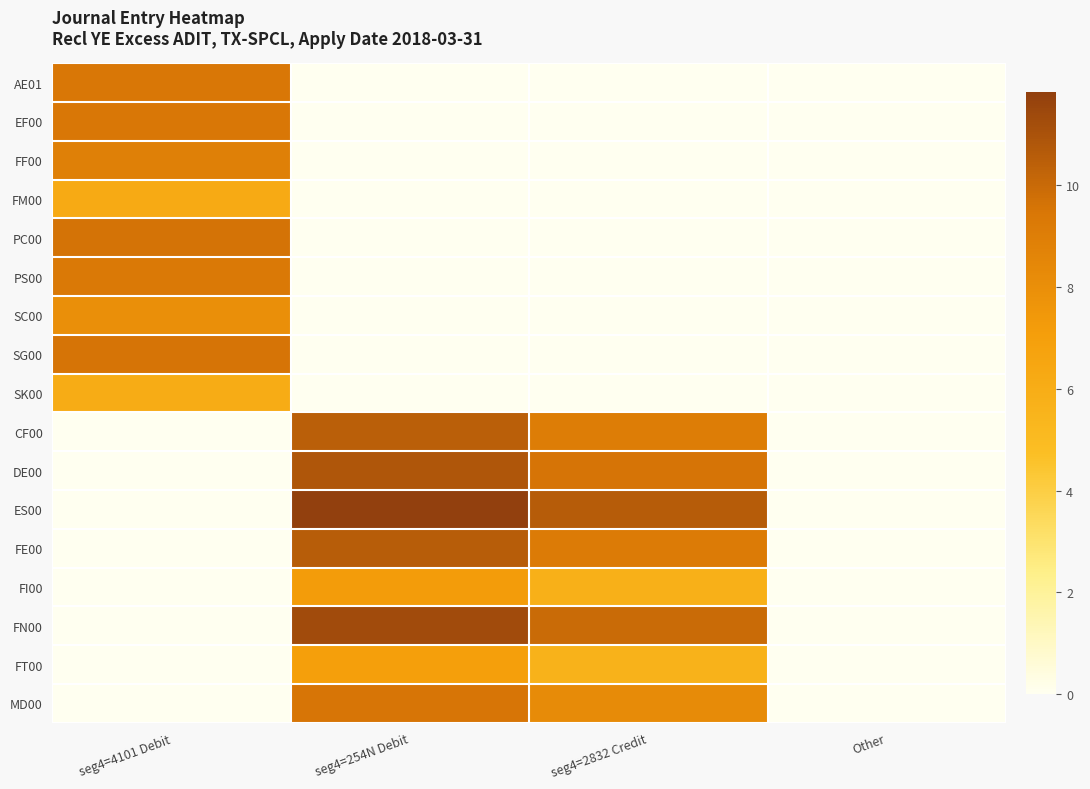

How many series are shown in this chart?

17